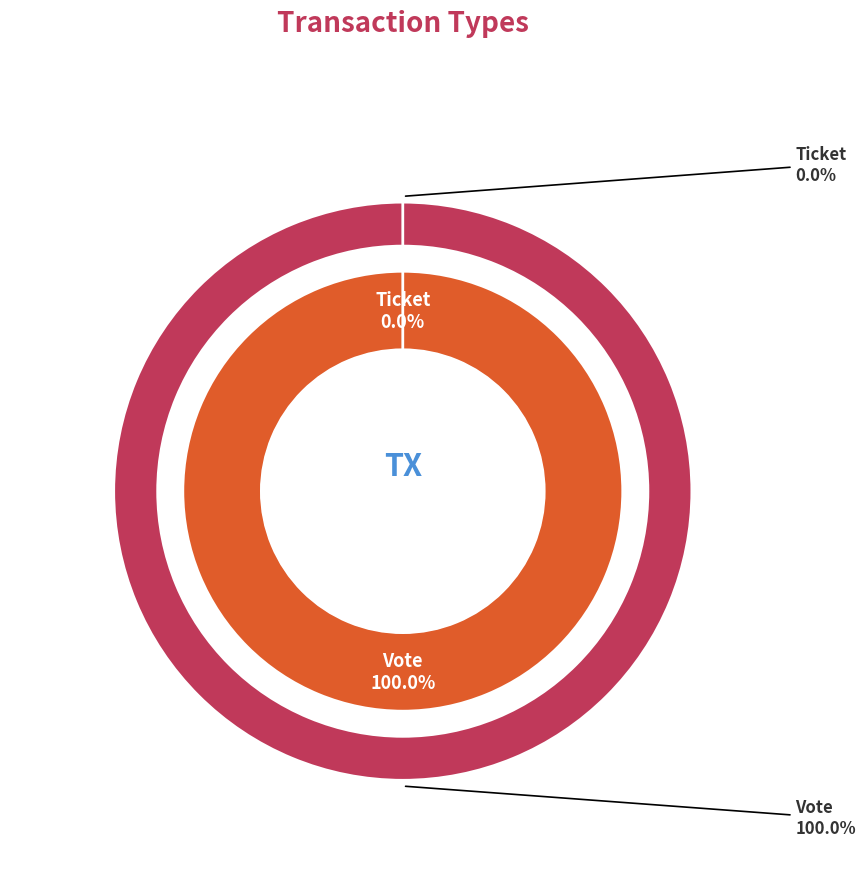

How much of the chart is everything except Ticket?

100.0%